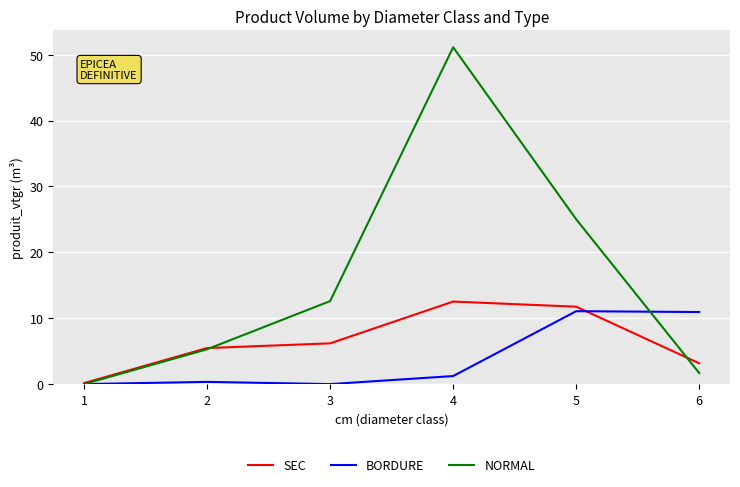

What is the highest value of the BORDURE series?

11.1